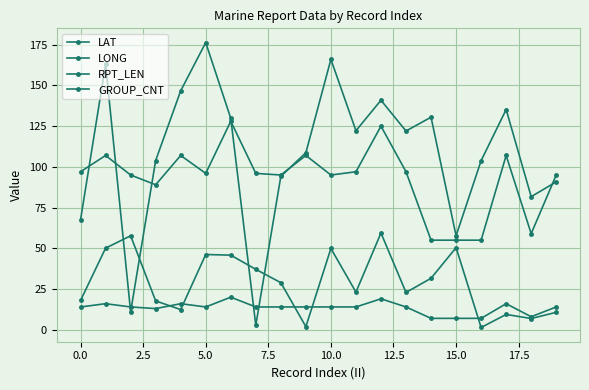

How many lines are shown in the chart?

4